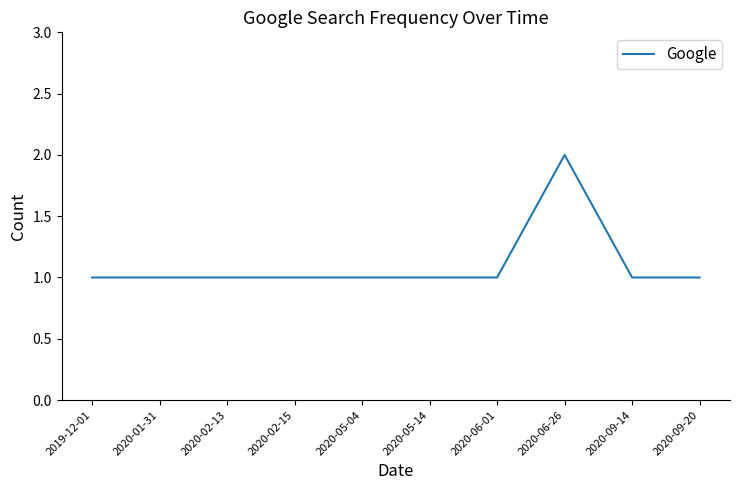

The chart shows a value of 2 at 2020-02-15. True or false?

False